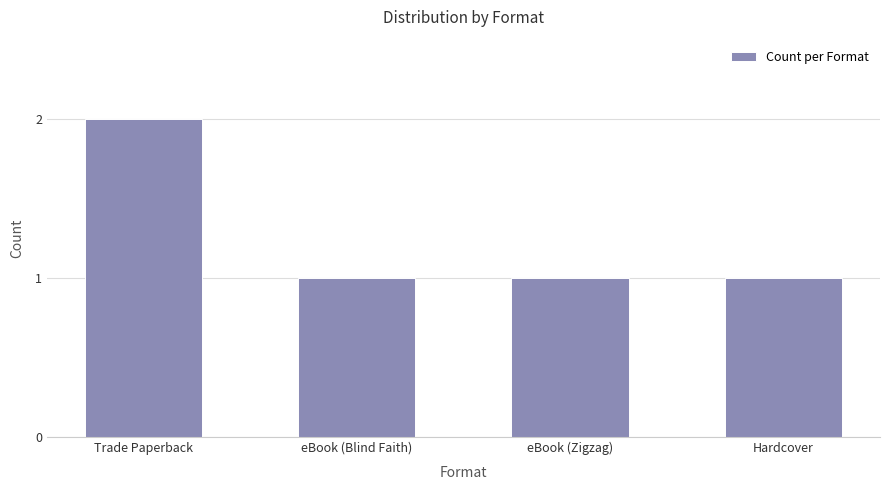

What is the value of the 4th bar from the left?

1